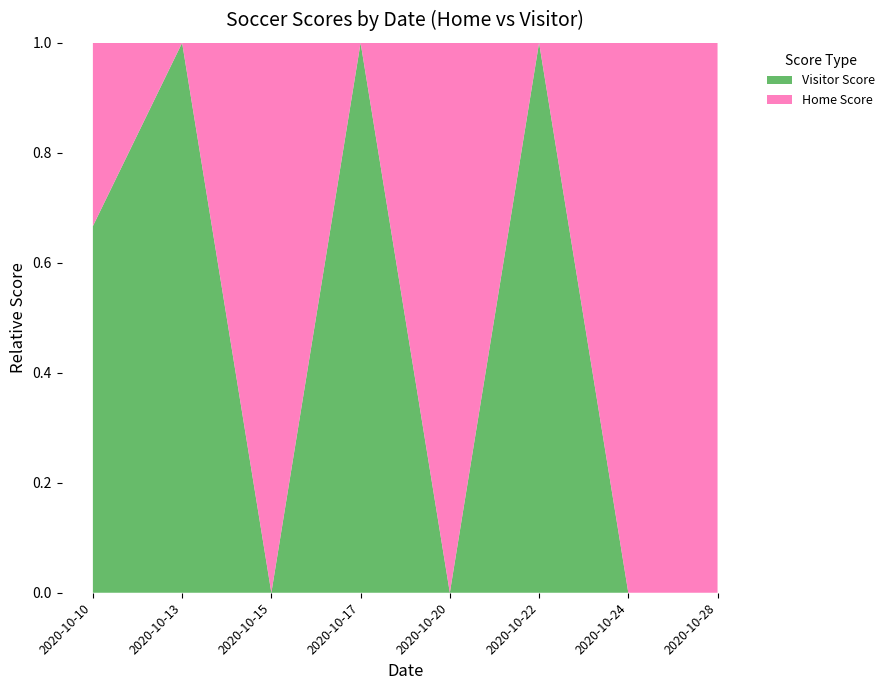

Reading left to right, what are all the values shown in this chart?

Home Score: 2020-10-10=1	2020-10-13=0	2020-10-15=5	2020-10-17=0	2020-10-20=6	2020-10-22=0	2020-10-24=7	2020-10-28=5
Visitor Score: 2020-10-10=2	2020-10-13=2	2020-10-15=0	2020-10-17=4	2020-10-20=0	2020-10-22=4	2020-10-24=0	2020-10-28=0